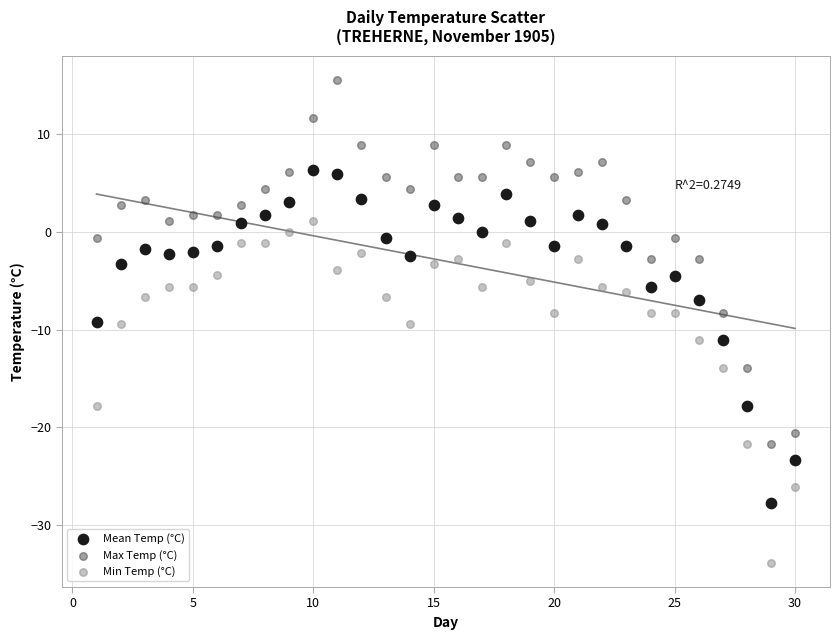

Across all data points, what is the range of Y values (max minus min)?

49.5